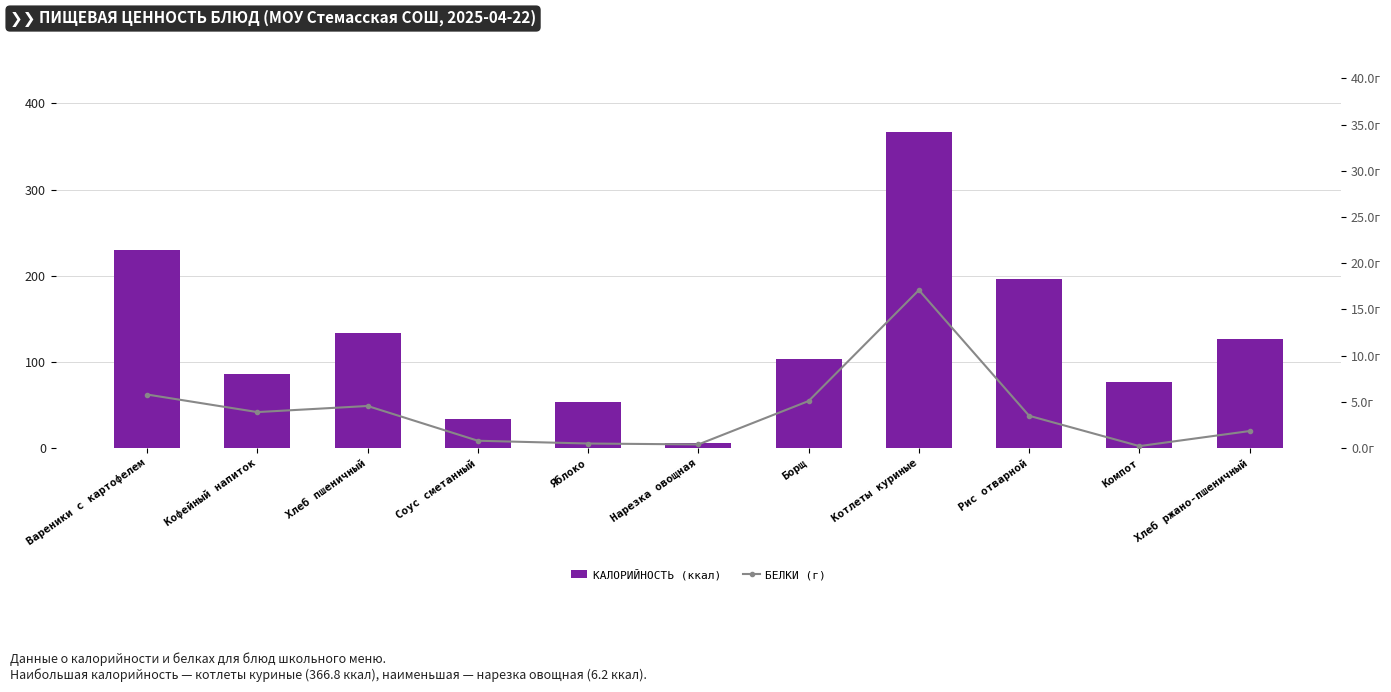

Does the chart contain stacked bars?

No